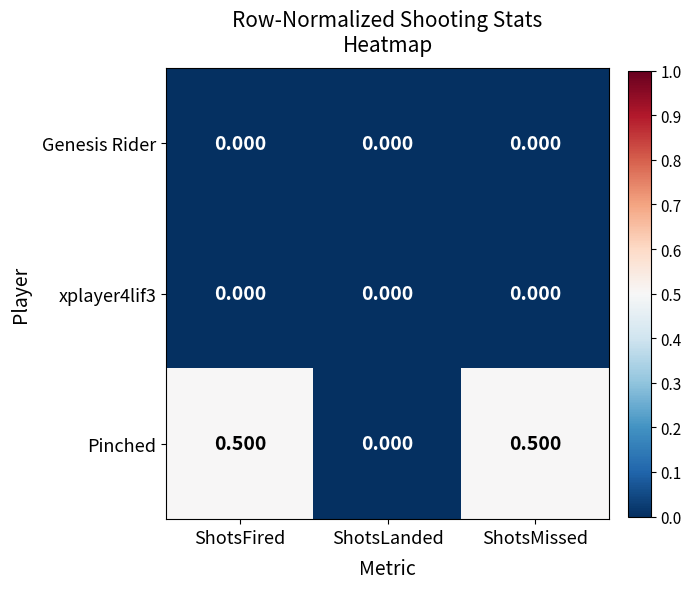

At which label is Pinched closest to 0?

ShotsLanded